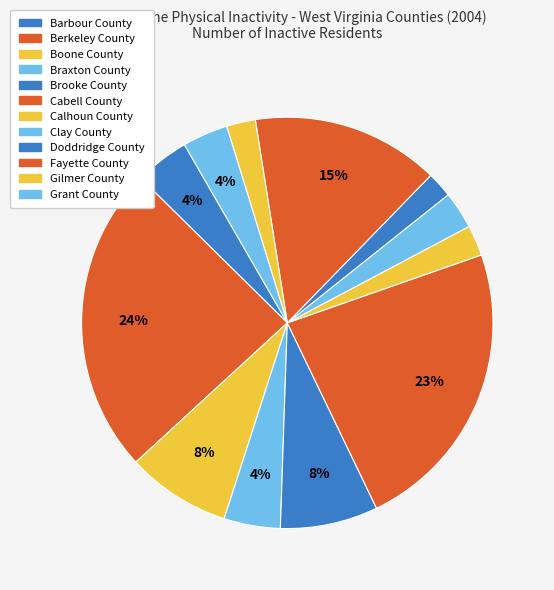

What percentage is NOT represented by Brooke County?

92.3%